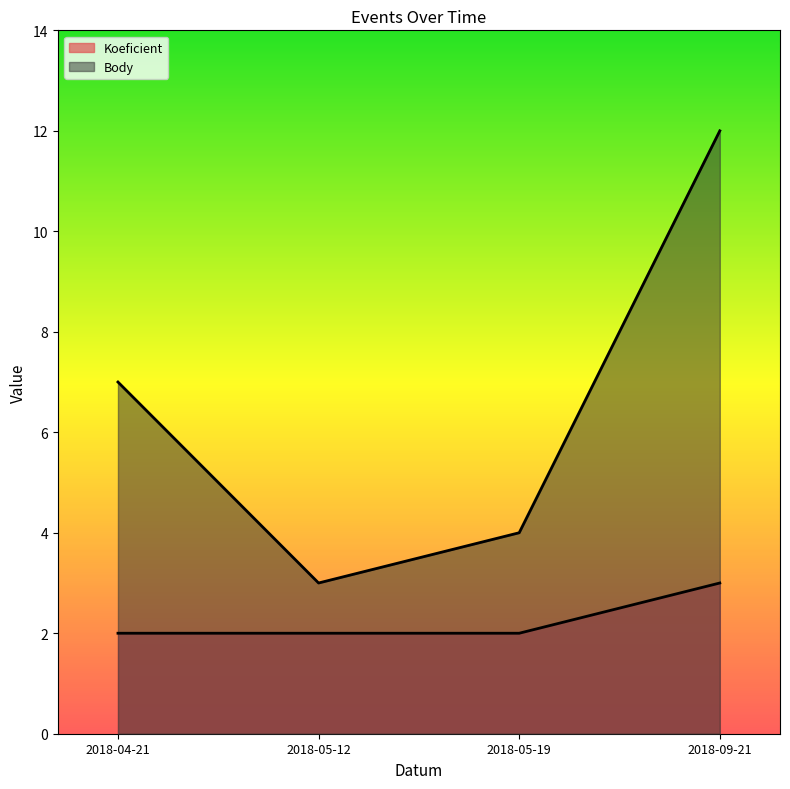

What is the difference between the maximum and minimum values in the Body series?

9